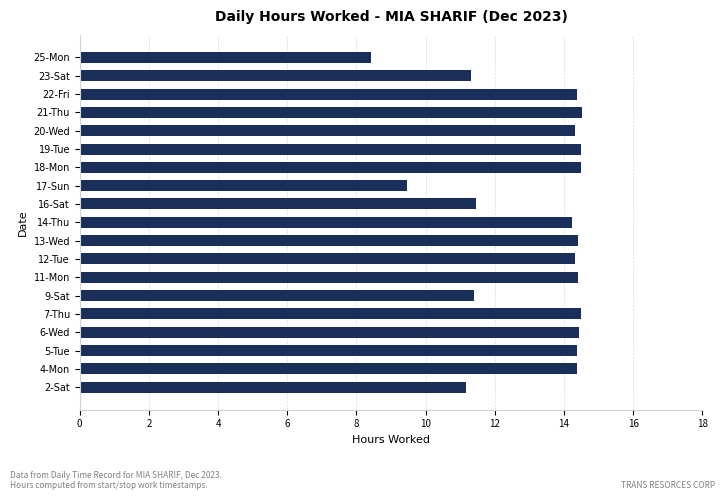

What is the difference between the maximum and minimum values?

6.1